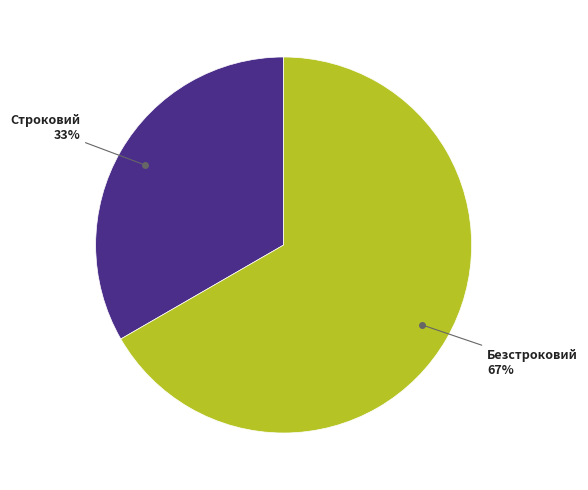

To the nearest percent, what portion does Безстроковий represent?

67%